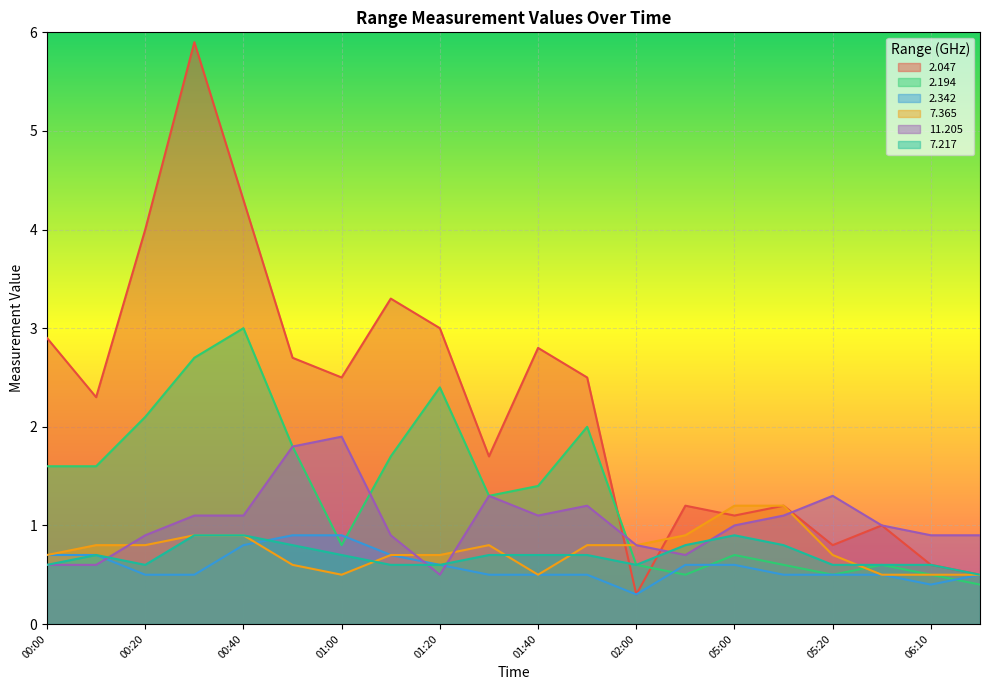

Reading left to right, list all the values displayed in this chart.

2.047: 2.9	2.3	4.0	5.9	4.3	2.7	2.5	3.3	3.0	1.7	2.8	2.5	0.3	1.2	1.1	1.2	0.8	1.0	0.6	0.5
2.194: 1.6	1.6	2.1	2.7	3.0	1.8	0.8	1.7	2.4	1.3	1.4	2.0	0.6	0.5	0.7	0.6	0.5	0.6	0.5	0.4
2.342: 0.7	0.7	0.5	0.5	0.8	0.9	0.9	0.7	0.6	0.5	0.5	0.5	0.3	0.6	0.6	0.5	0.5	0.5	0.4	0.5
7.365: 0.7	0.8	0.8	0.9	0.9	0.6	0.5	0.7	0.7	0.8	0.5	0.8	0.8	0.9	1.2	1.2	0.7	0.5	0.5	0.5
11.205: 0.6	0.6	0.9	1.1	1.1	1.8	1.9	0.9	0.5	1.3	1.1	1.2	0.8	0.7	1.0	1.1	1.3	1.0	0.9	0.9
7.217: 0.6	0.7	0.6	0.9	0.9	0.8	0.7	0.6	0.6	0.7	0.7	0.7	0.6	0.8	0.9	0.8	0.6	0.6	0.6	0.5